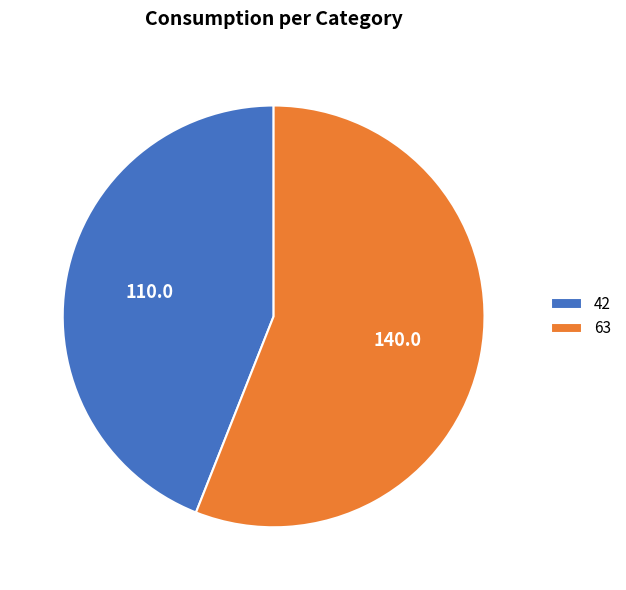

Is 42 the majority of the pie?

No